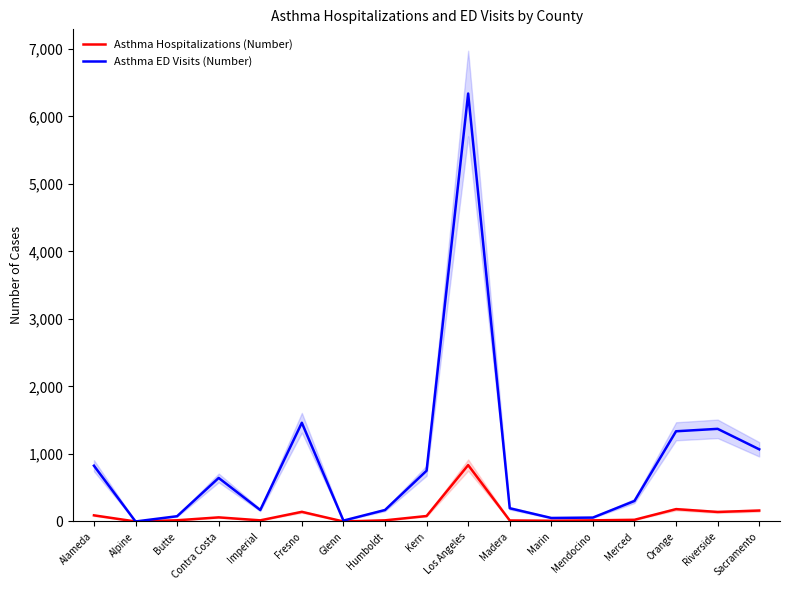

Reading left to right, transcribe all the data shown in this chart.

Asthma Hospitalizations (Number): Alameda=91	Alpine=0	Butte=18	Contra Costa=61	Imperial=17	Fresno=143	Glenn=0	Humboldt=17	Kern=81	Los Angeles=835	Madera=15	Marin=11	Mendocino=17	Merced=25	Orange=183	Riverside=141	Sacramento=162
Asthma ED Visits (Number): Alameda=826	Alpine=0	Butte=78	Contra Costa=645	Imperial=170	Fresno=1462	Glenn=13	Humboldt=170	Kern=752	Los Angeles=6338	Madera=196	Marin=52	Mendocino=58	Merced=304	Orange=1336	Riverside=1372	Sacramento=1069